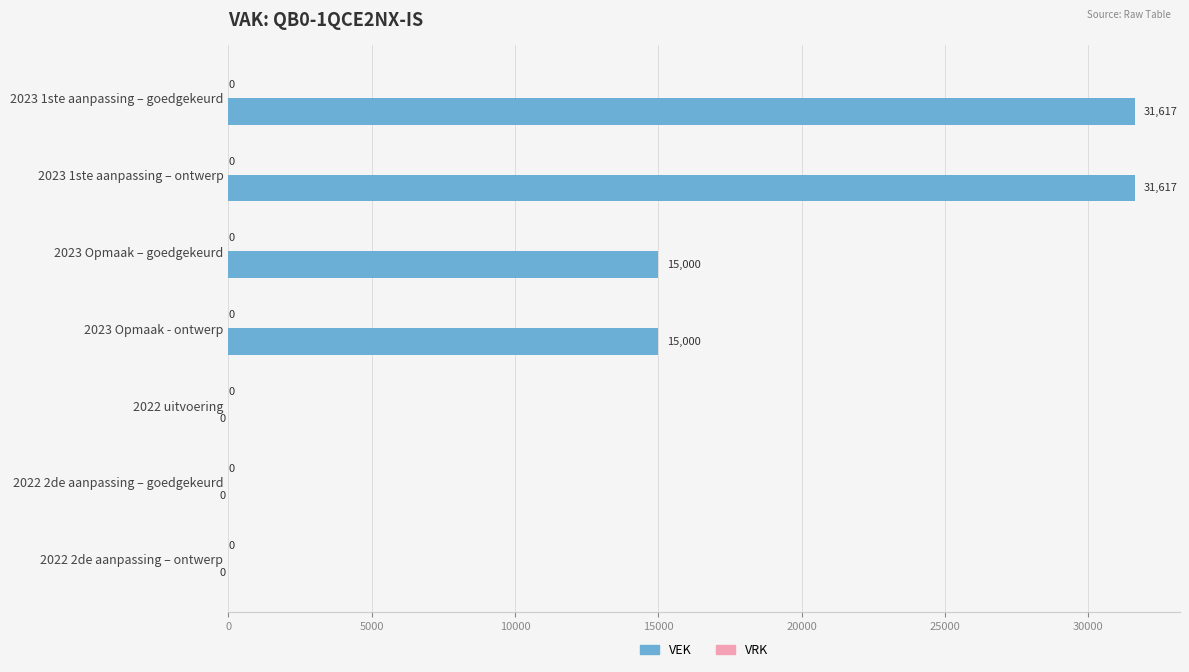

How many categories are shown in the chart?

7